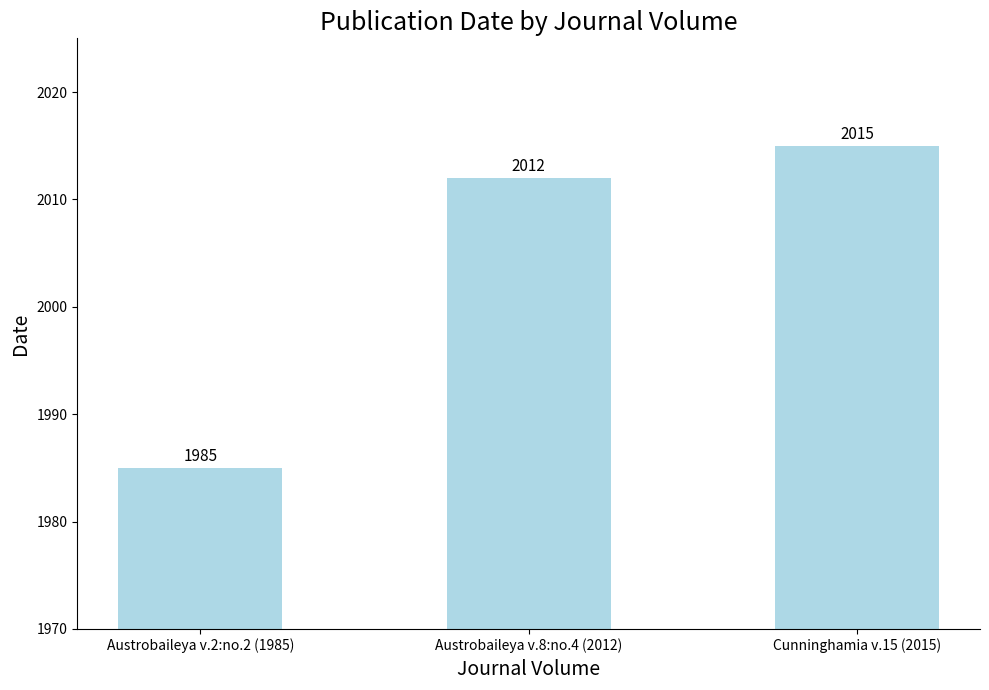

Does the chart contain stacked bars?

No